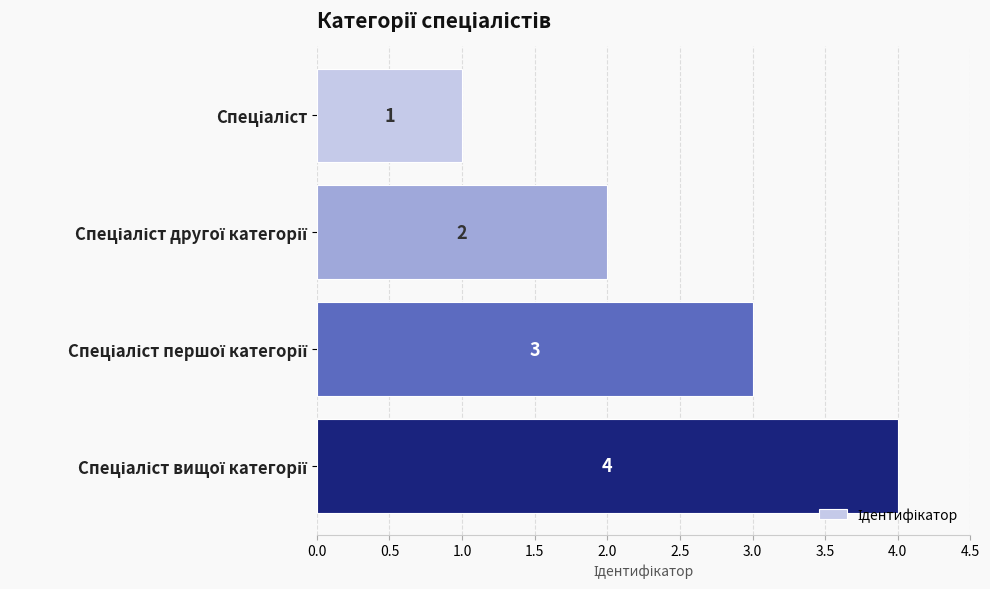

What is the minimum value shown in the chart?

1